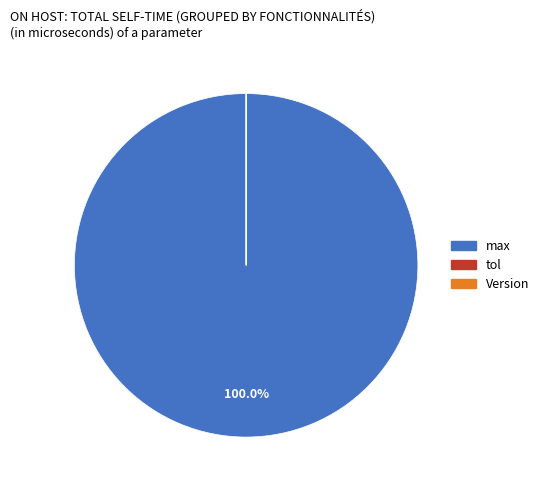

To the nearest percent, what is the difference between the largest and smallest slice percentages?

100%